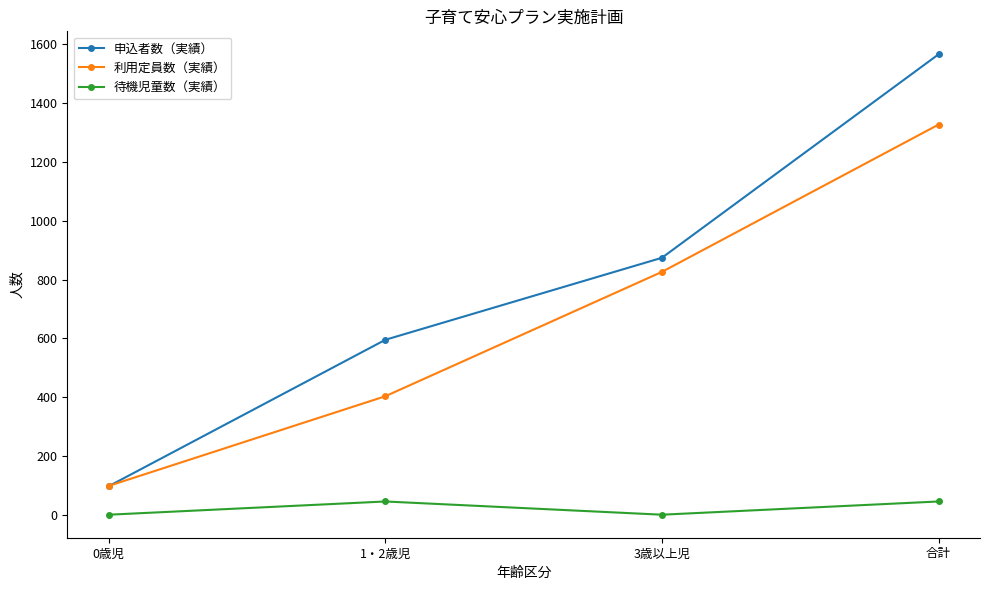

What is the sum of all 申込者数（実績） values?

3132